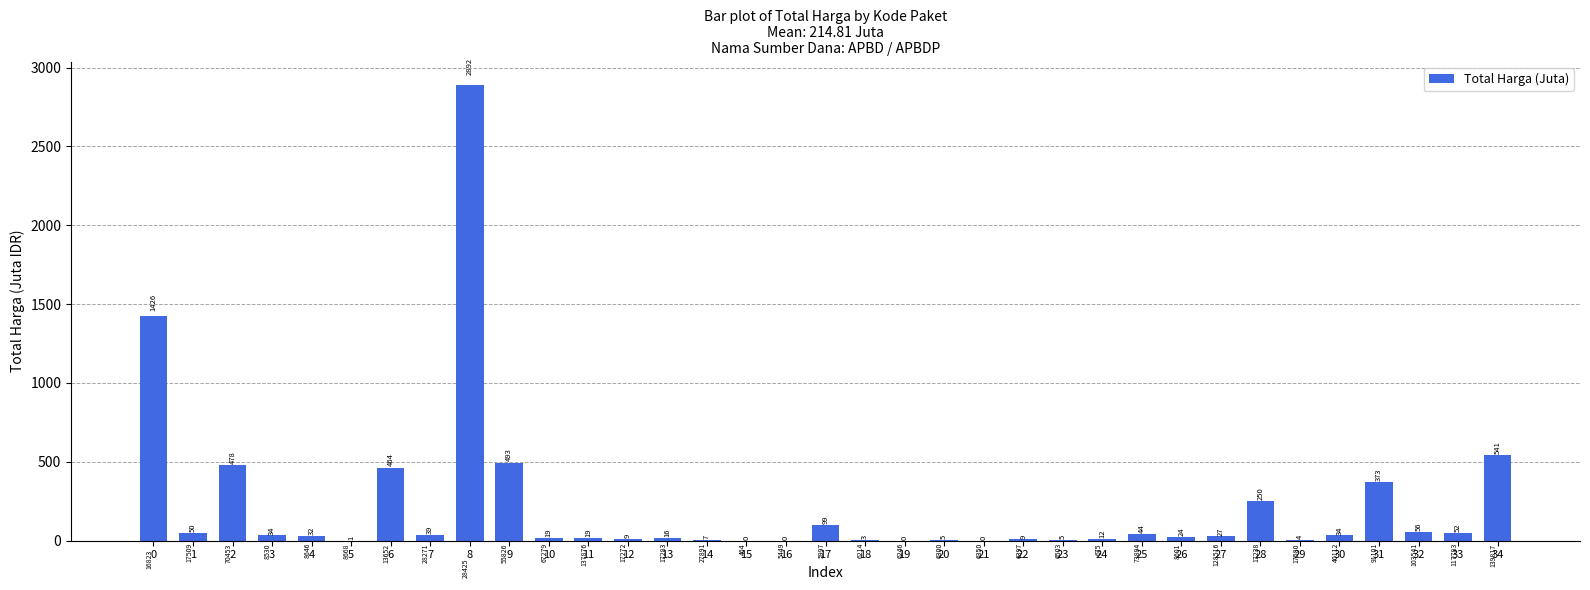

Rank the categories by value from highest to lowest.

8, 0, 34, 9, 2, 6, 31, 28, 17, 32, 33, 1, 25, 7, 30, 3, 4, 27, 26, 10, 11, 13, 24, 12, 22, 14, 23, 20, 29, 18, 5, 15, 19, 21, 16